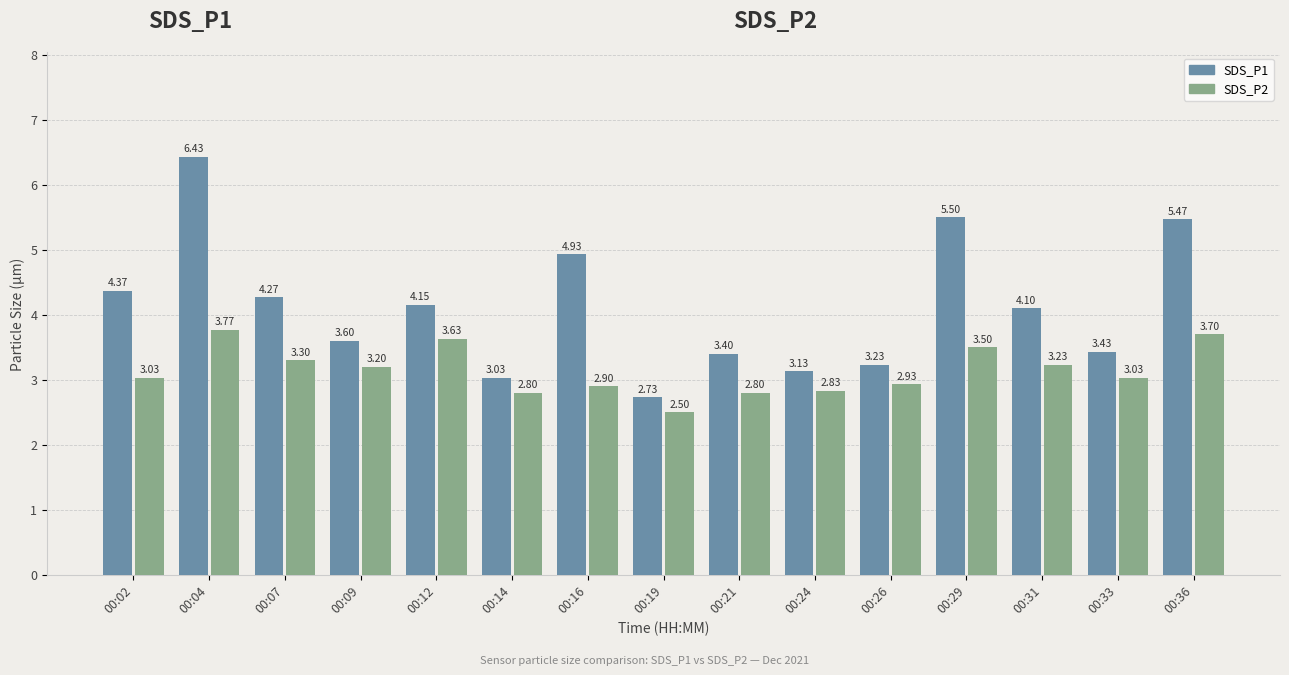

Between 00:26 and 00:33, which series saw the biggest shift?

SDS_P1